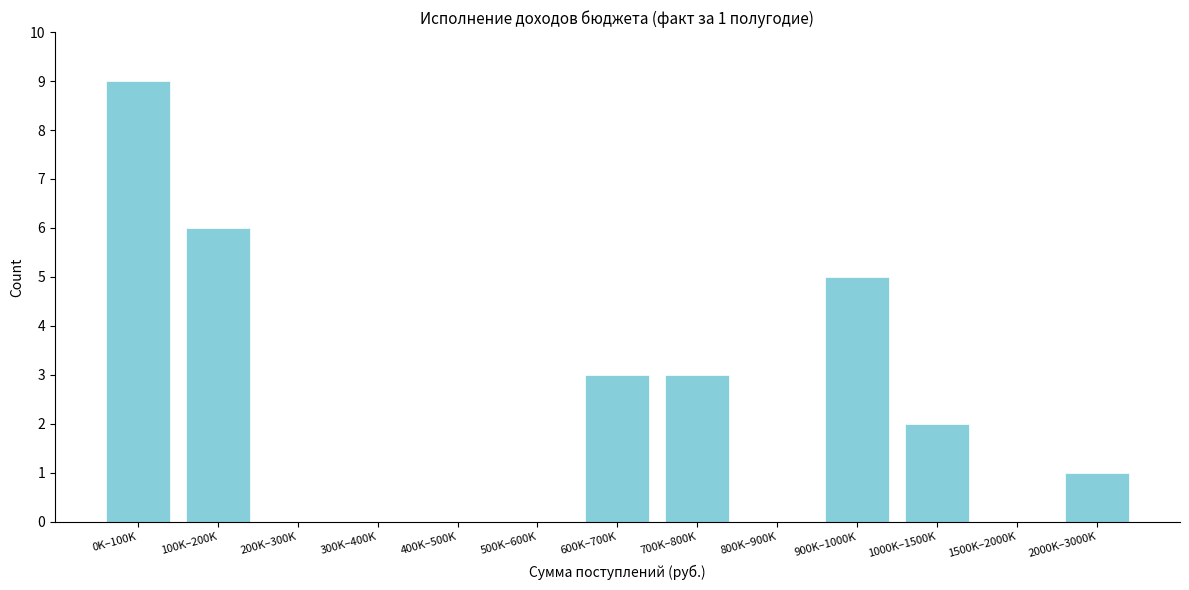

Reading left to right, list all the values displayed in this chart.

0K–100K=9	100K–200K=6	200K–300K=0	300K–400K=0	400K–500K=0	500K–600K=0	600K–700K=3	700K–800K=3	800K–900K=0	900K–1000K=5	1000K–1500K=2	1500K–2000K=0	2000K–3000K=1